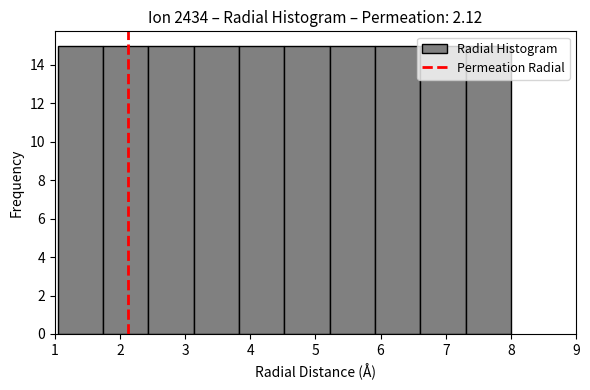

Reading left to right, transcribe this chart: for each bar, give the range it covers on the x-axis and its height. Neither the bar edges nor the heights are printed on the chart, so give them approximately, as read against the axes.

1.0 to 1.7: 15
1.7 to 2.4: 15
2.4 to 3.1: 15
3.1 to 3.8: 15
3.8 to 4.5: 15
4.5 to 5.2: 15
5.2 to 5.9: 15
5.9 to 6.6: 15
6.6 to 7.3: 15
7.3 to 8.0: 15